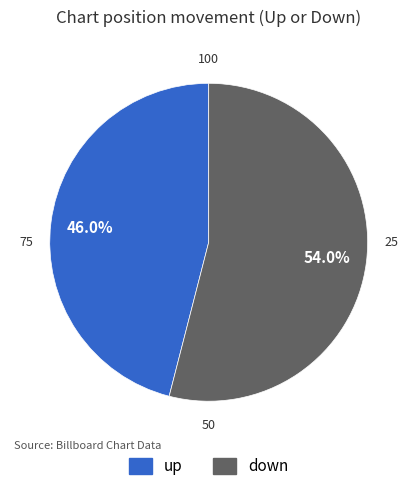

To the nearest percent, what is the difference between the up and down slice percentages?

8%